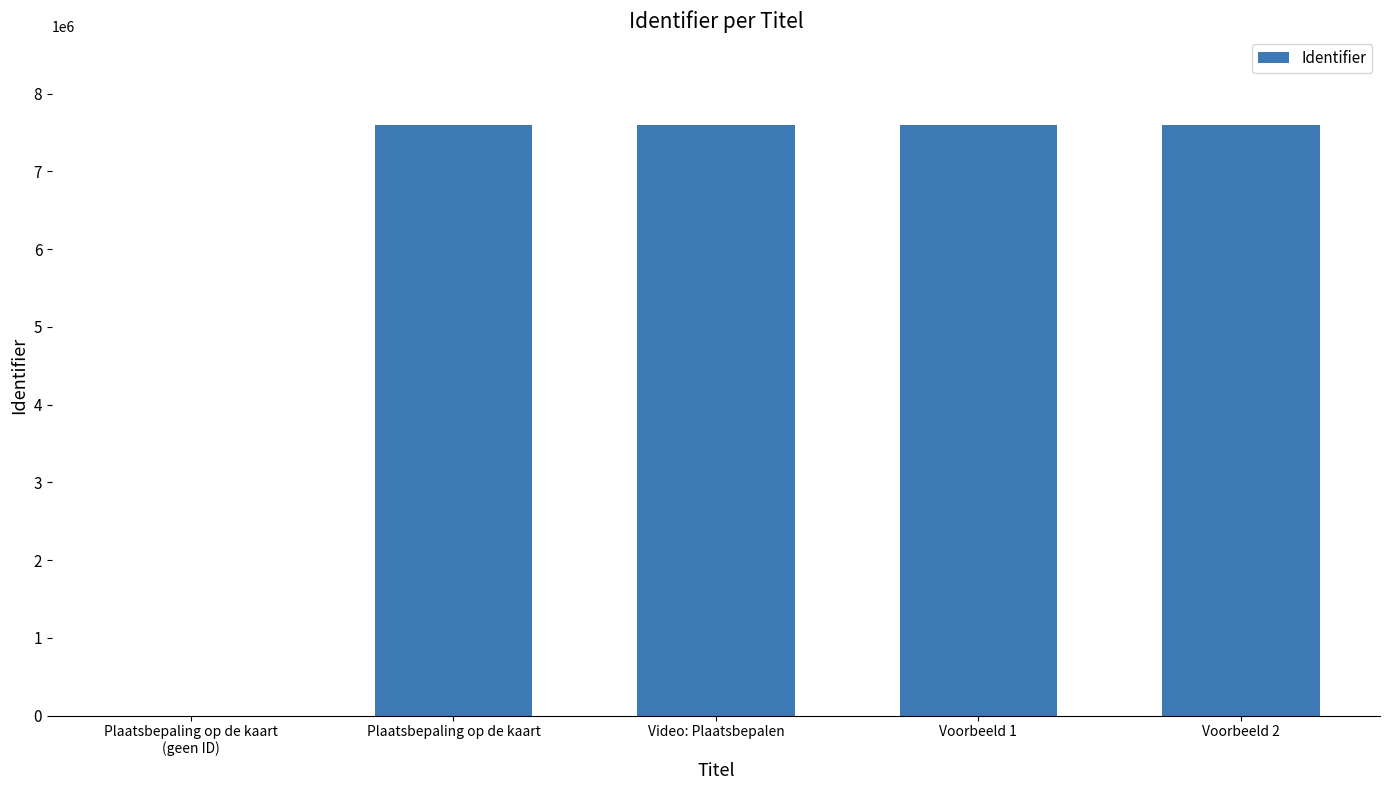

Is it true that the value at Plaatsbepaling op de kaart is 11627202?

False